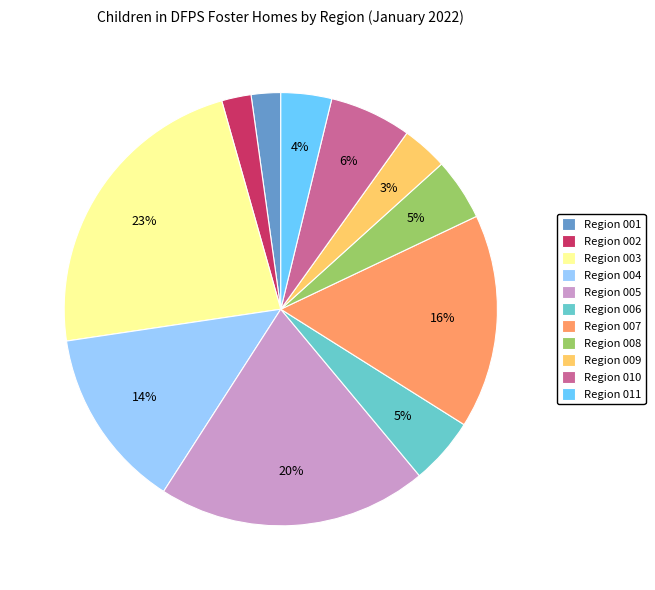

Does Region 005 represent more than half of the total?

No